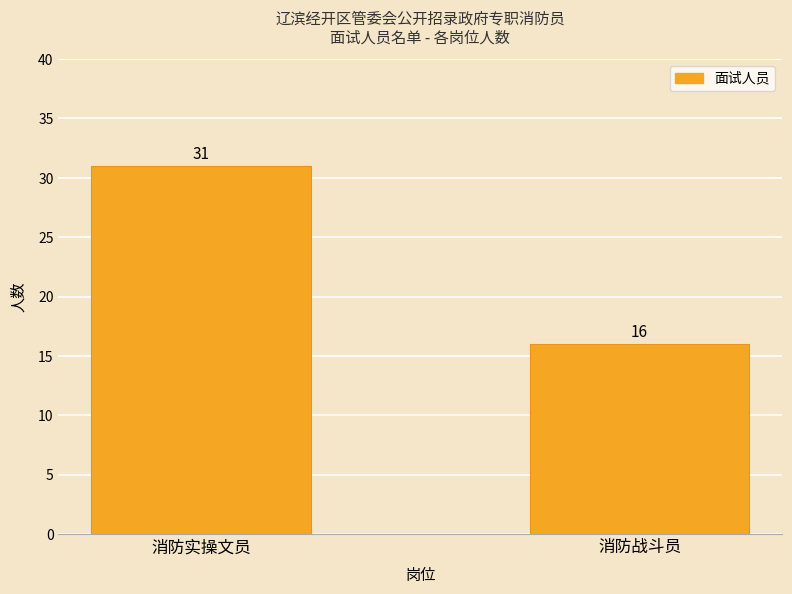

How many data points are less than 31?

1